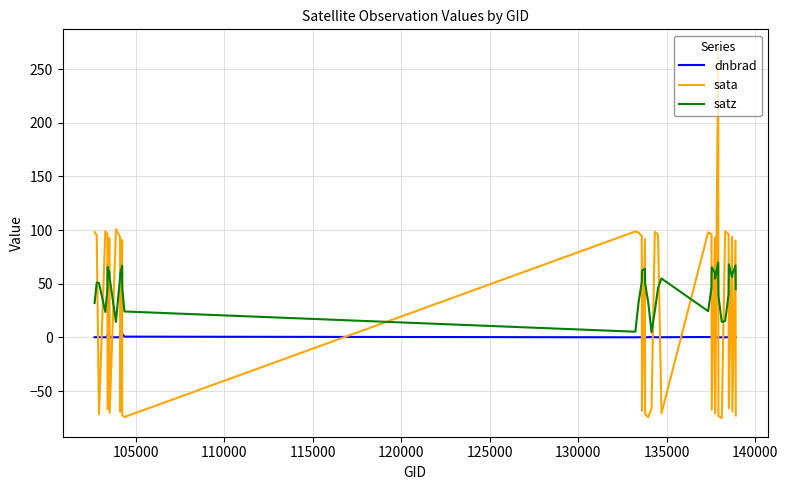

What is the lowest value of the sata series?

-75.2